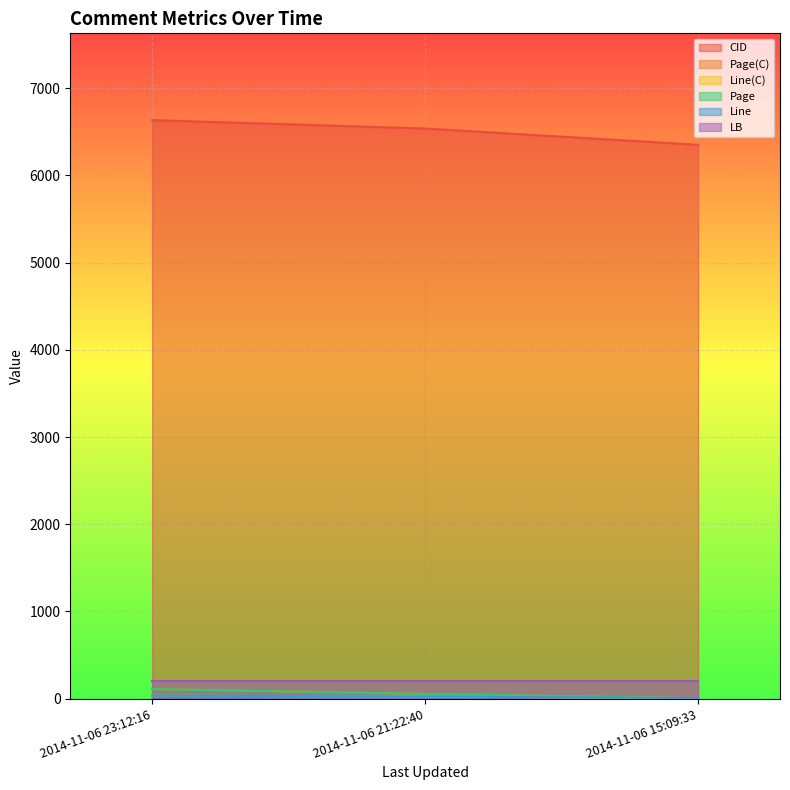

At which category is the sum across all series the highest?

2014-11-06 23:12:16